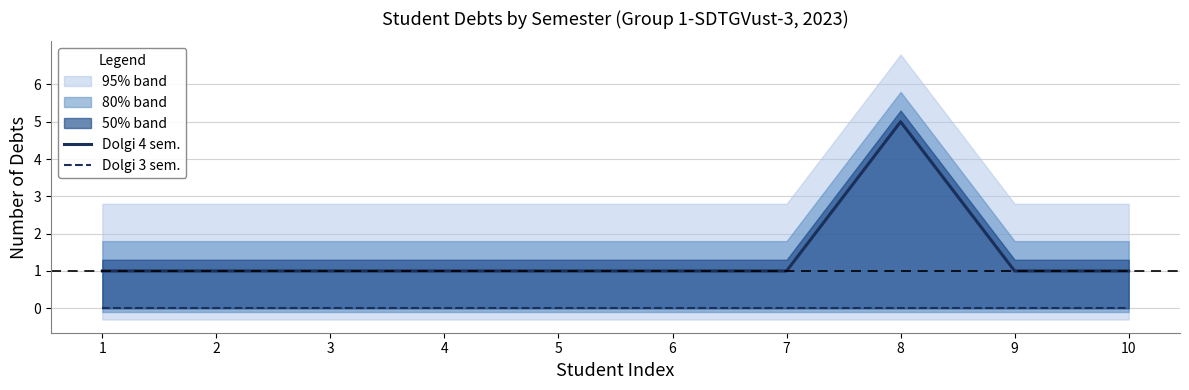

Reading left to right, what are all the values shown in this chart?

Dolgi 4 sem.: 1=1	2=1	3=1	4=1	5=1	6=1	7=1	8=5	9=1	10=1
Dolgi 3 sem.: 1=0	2=0	3=0	4=0	5=0	6=0	7=0	8=0	9=0	10=0